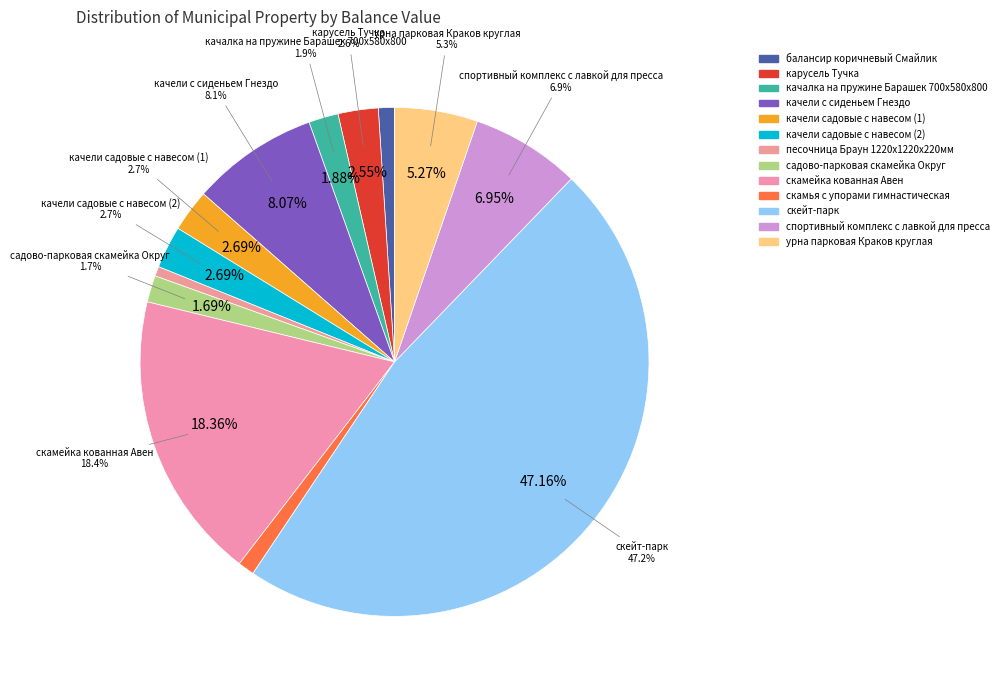

Is there a majority slice in this chart?

No